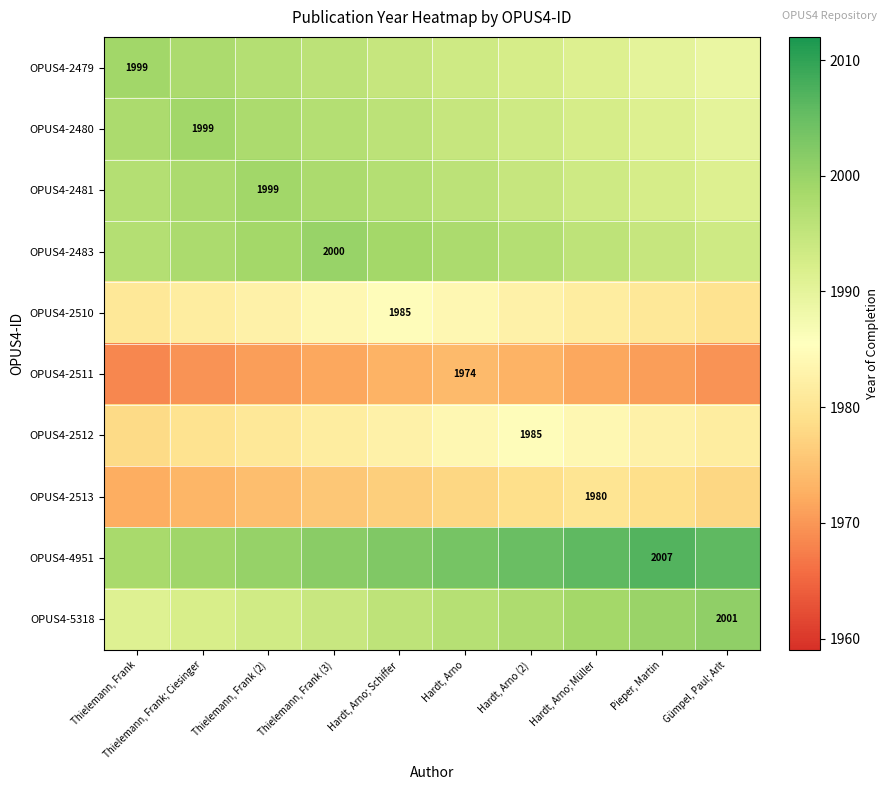

List the series in order of their peak value, lowest first.

OPUS4-2511, OPUS4-2513, OPUS4-2510, OPUS4-2512, OPUS4-2479, OPUS4-2480, OPUS4-2481, OPUS4-2483, OPUS4-5318, OPUS4-4951